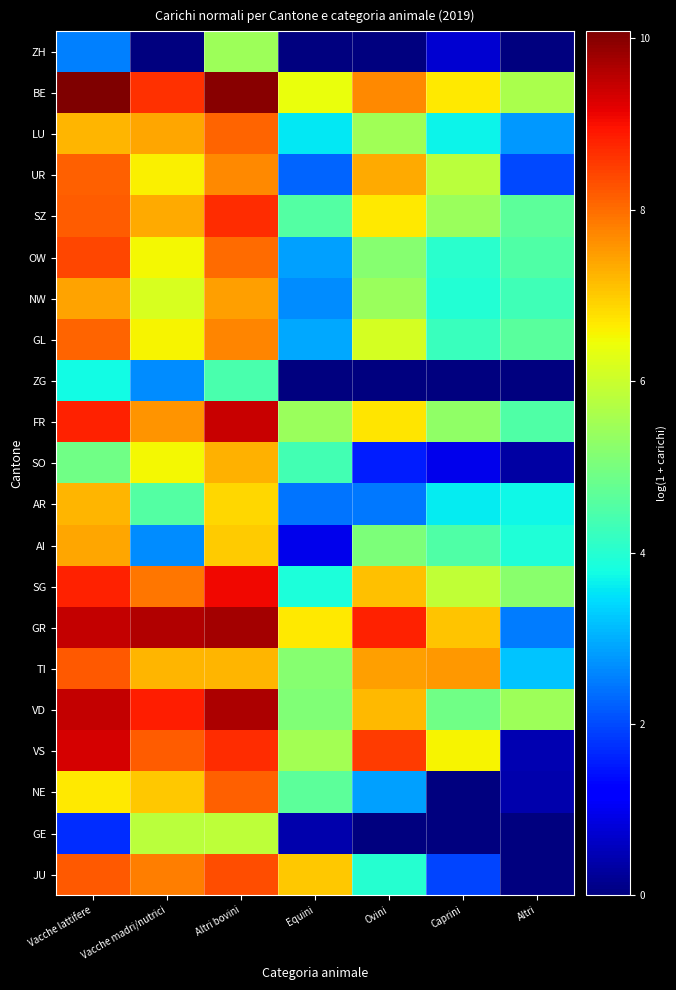

Reading right to left, extract all data points from this chart.

ZH: Altri=0.0	Caprini=0.7	Ovini=0.0	Equini=0.0	Altri bovini=5.5	Vacche madri/nutrici=0.0	Vacche lattifere=2.5
BE: Altri=5.6	Caprini=6.7	Ovini=7.7	Equini=6.4	Altri bovini=10.0	Vacche madri/nutrici=8.7	Vacche lattifere=10.1
LU: Altri=2.8	Caprini=3.7	Ovini=5.5	Equini=3.5	Altri bovini=8.1	Vacche madri/nutrici=7.4	Vacche lattifere=7.2
UR: Altri=2.0	Caprini=5.8	Ovini=7.4	Equini=2.2	Altri bovini=7.7	Vacche madri/nutrici=6.6	Vacche lattifere=8.1
SZ: Altri=4.7	Caprini=5.4	Ovini=6.7	Equini=4.5	Altri bovini=8.7	Vacche madri/nutrici=7.3	Vacche lattifere=8.2
OW: Altri=4.5	Caprini=4.1	Ovini=5.2	Equini=2.8	Altri bovini=8.0	Vacche madri/nutrici=6.5	Vacche lattifere=8.4
NW: Altri=4.3	Caprini=3.9	Ovini=5.4	Equini=2.7	Altri bovini=7.5	Vacche madri/nutrici=6.2	Vacche lattifere=7.4
GL: Altri=4.6	Caprini=4.2	Ovini=6.1	Equini=2.9	Altri bovini=7.7	Vacche madri/nutrici=6.6	Vacche lattifere=8.1
ZG: Altri=0.0	Caprini=0.0	Ovini=0.0	Equini=0.0	Altri bovini=4.4	Vacche madri/nutrici=2.7	Vacche lattifere=3.8
FR: Altri=4.5	Caprini=5.3	Ovini=6.7	Equini=5.4	Altri bovini=9.4	Vacche madri/nutrici=7.6	Vacche lattifere=8.8
SO: Altri=0.3	Caprini=1.0	Ovini=1.6	Equini=4.4	Altri bovini=7.3	Vacche madri/nutrici=6.5	Vacche lattifere=4.9
AR: Altri=3.7	Caprini=3.6	Ovini=2.5	Equini=2.4	Altri bovini=6.9	Vacche madri/nutrici=4.5	Vacche lattifere=7.2
AI: Altri=3.9	Caprini=4.5	Ovini=5.1	Equini=1.0	Altri bovini=7.0	Vacche madri/nutrici=2.6	Vacche lattifere=7.4
SG: Altri=5.2	Caprini=5.9	Ovini=7.1	Equini=3.9	Altri bovini=9.1	Vacche madri/nutrici=7.9	Vacche lattifere=8.8
GR: Altri=2.5	Caprini=7.1	Ovini=8.8	Equini=6.7	Altri bovini=9.8	Vacche madri/nutrici=9.6	Vacche lattifere=9.5
TI: Altri=3.2	Caprini=7.6	Ovini=7.5	Equini=5.2	Altri bovini=7.2	Vacche madri/nutrici=7.2	Vacche lattifere=8.2
VD: Altri=5.4	Caprini=4.9	Ovini=7.2	Equini=5.1	Altri bovini=9.7	Vacche madri/nutrici=8.8	Vacche lattifere=9.5
VS: Altri=0.4	Caprini=6.6	Ovini=8.5	Equini=5.5	Altri bovini=8.7	Vacche madri/nutrici=8.2	Vacche lattifere=9.3
NE: Altri=0.4	Caprini=0.0	Ovini=2.9	Equini=4.7	Altri bovini=8.1	Vacche madri/nutrici=7.0	Vacche lattifere=6.7
GE: Altri=0.0	Caprini=0.0	Ovini=0.0	Equini=0.4	Altri bovini=5.9	Vacche madri/nutrici=5.8	Vacche lattifere=1.7
JU: Altri=0.0	Caprini=1.9	Ovini=4.0	Equini=7.0	Altri bovini=8.3	Vacche madri/nutrici=7.8	Vacche lattifere=8.2